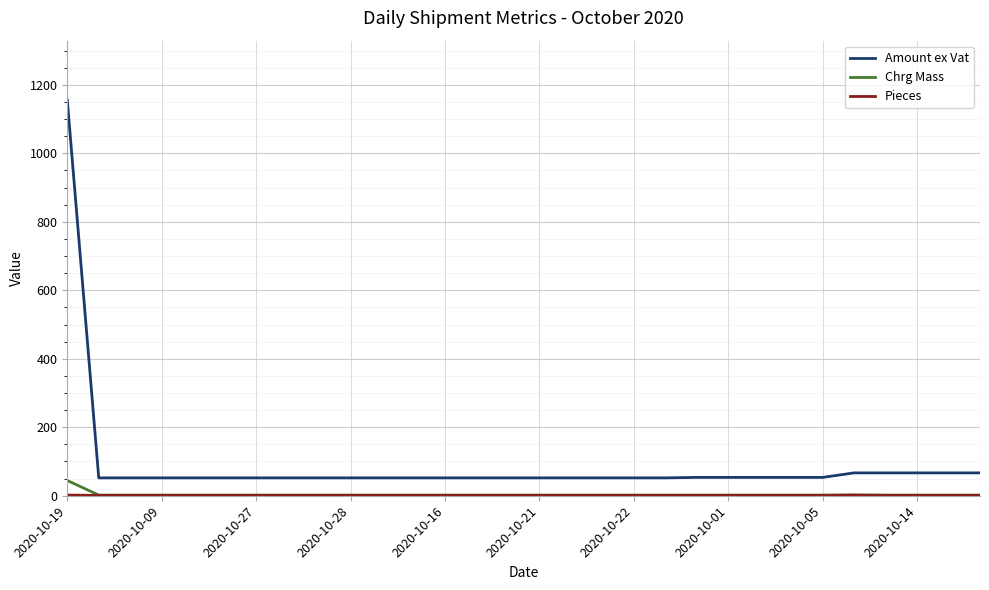

How many distinct data groups are displayed?

3